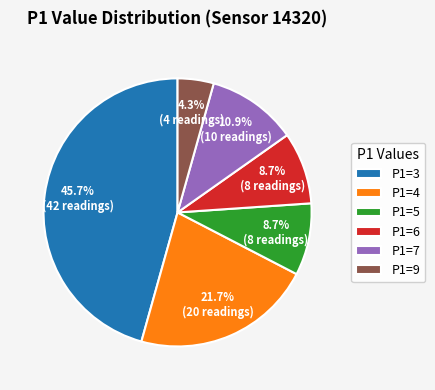

The P1=4 slice represents 9% of the pie. True or false?

False